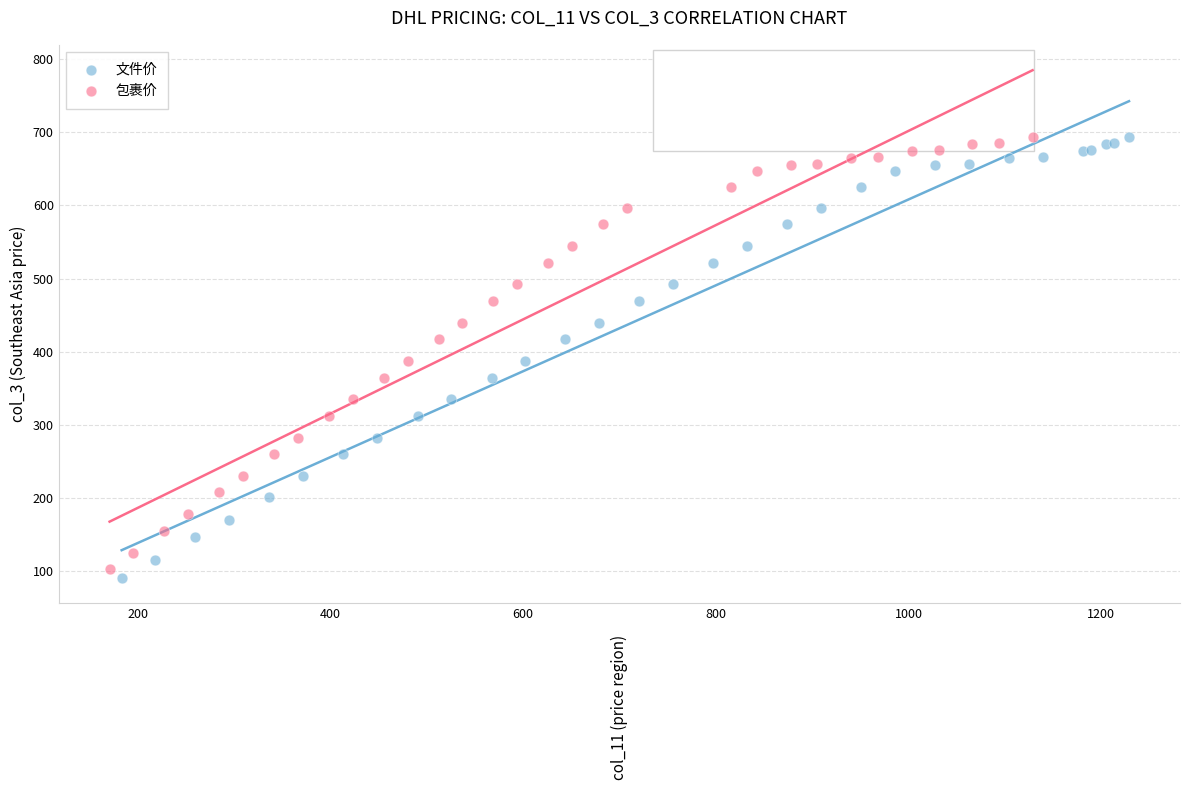

Which series has the widest spread of Y values?

文件价